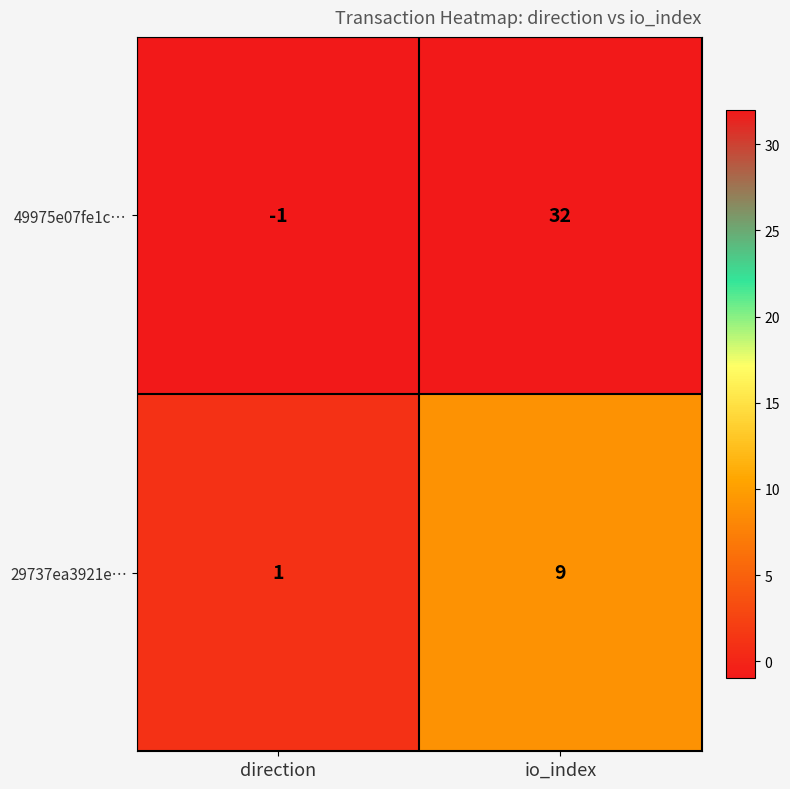

Count the number of categories in the chart.

2